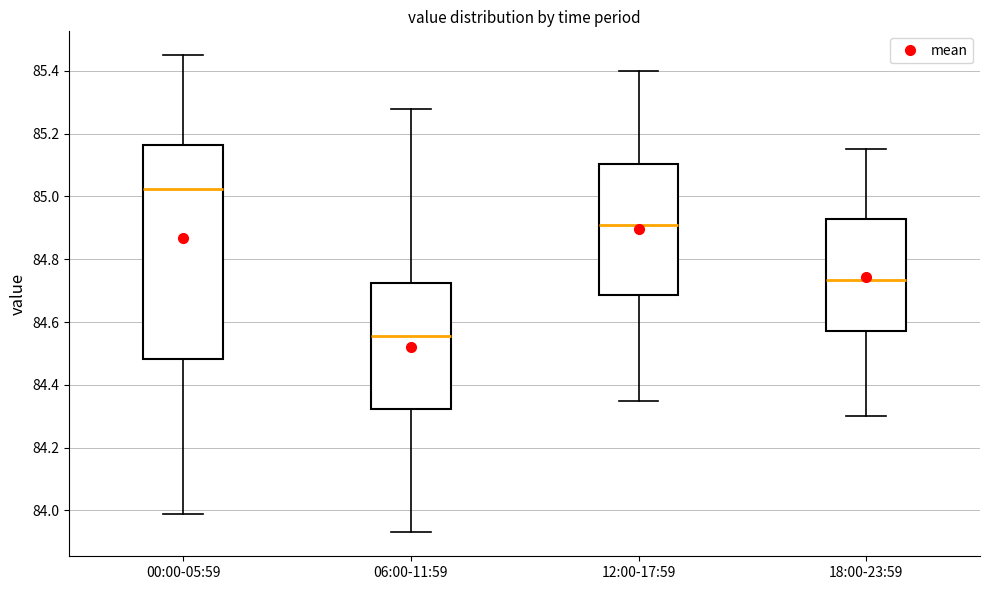

Reading left to right, read every box against the y-axis: the position of its median line, the range the box covers, and the ends of its whiskers. The values are not printed on the chart, so give them approximately, as read against the axis.

00:00-05:59: median 85.02, box 84.48 to 85.16, whiskers 84.00 to 85.46
06:00-11:59: median 84.56, box 84.32 to 84.72, whiskers 83.94 to 85.28
12:00-17:59: median 84.92, box 84.68 to 85.10, whiskers 84.36 to 85.40
18:00-23:59: median 84.74, box 84.58 to 84.92, whiskers 84.30 to 85.16